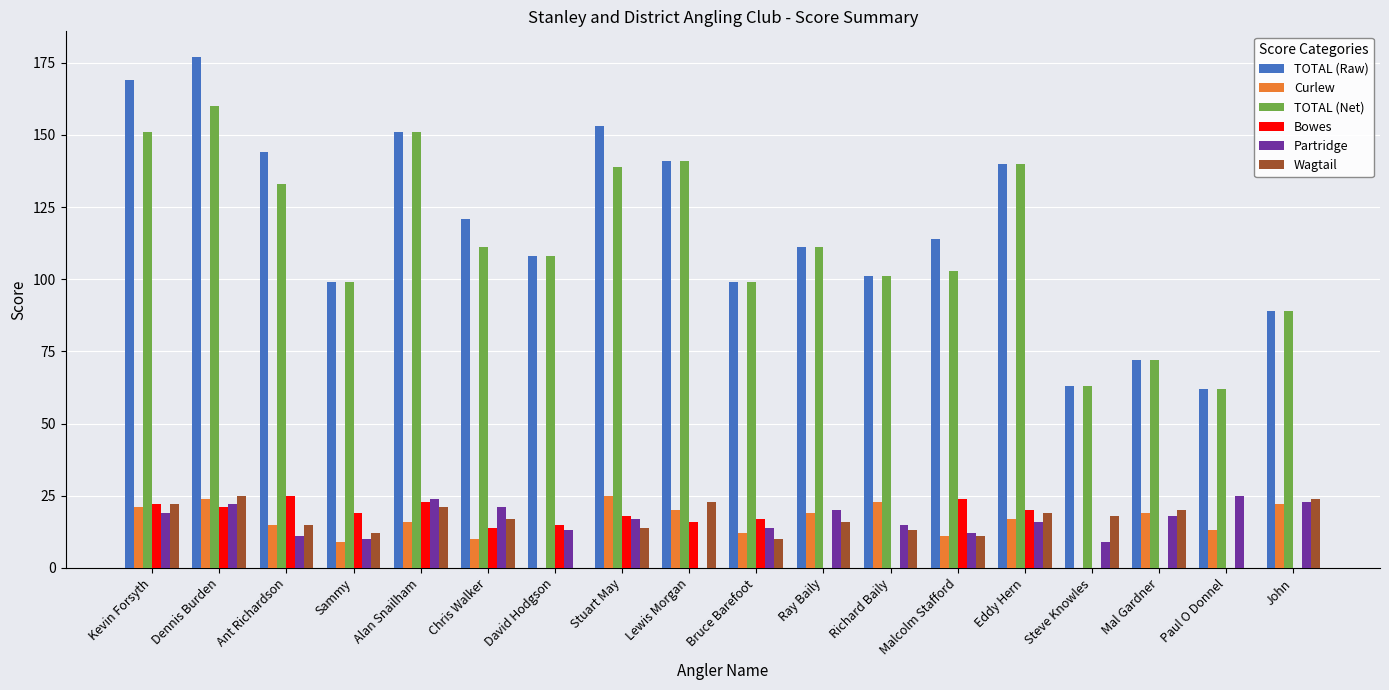

How many distinct data groups are displayed?

6